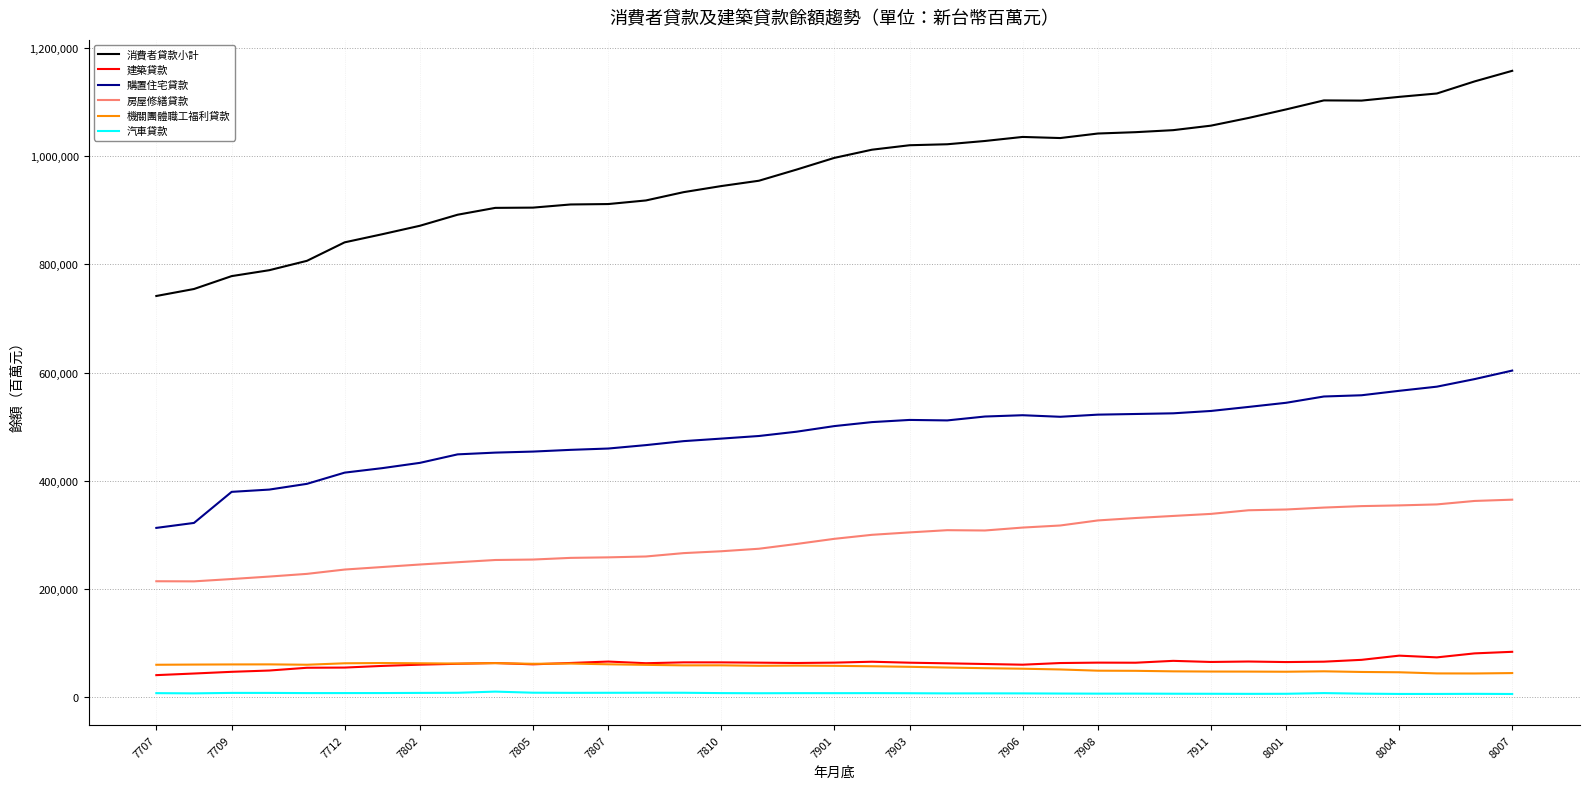

True or false: 機關團體職工福利貸款 and 房屋修繕貸款 cross at least once.

False